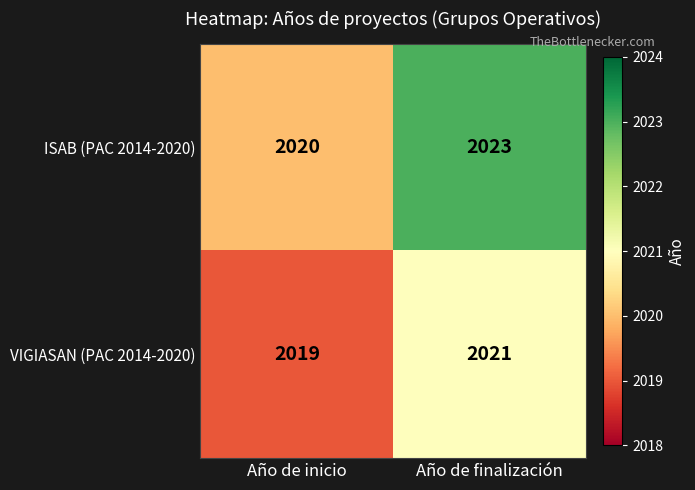

List the series in order of their overall mean, highest first.

ISAB (PAC 2014-2020), VIGIASAN (PAC 2014-2020)